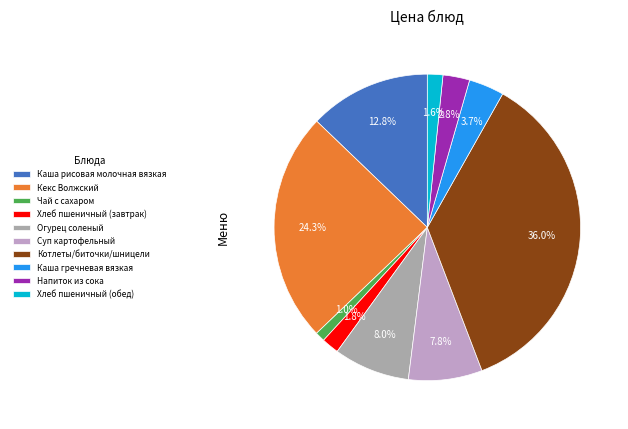

Combined, what portion of the pie is Суп картофельный and Котлеты/биточки/шницели?

43.8%